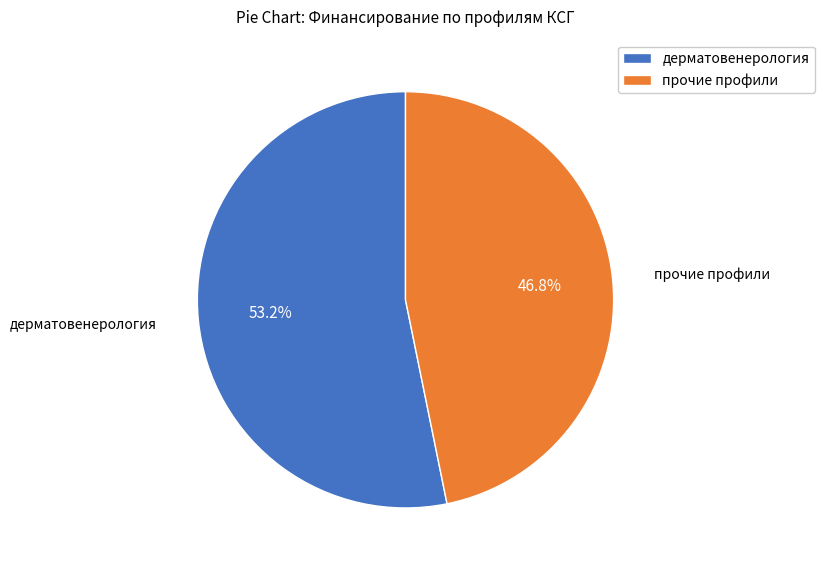

Count the number of slices in the pie.

2